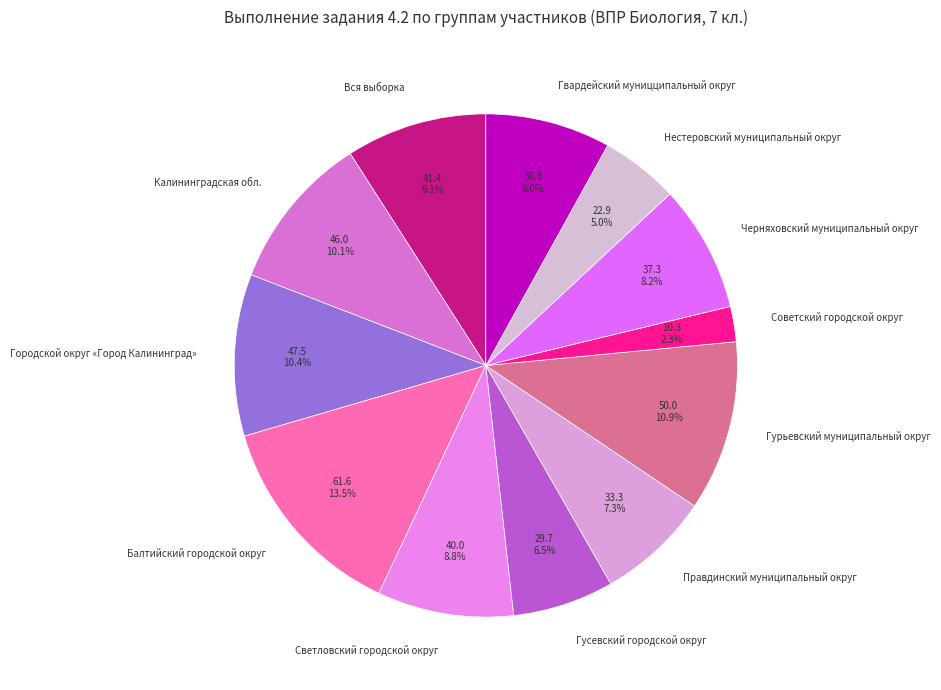

Which category has the smallest portion of the pie?

Советский городской округ